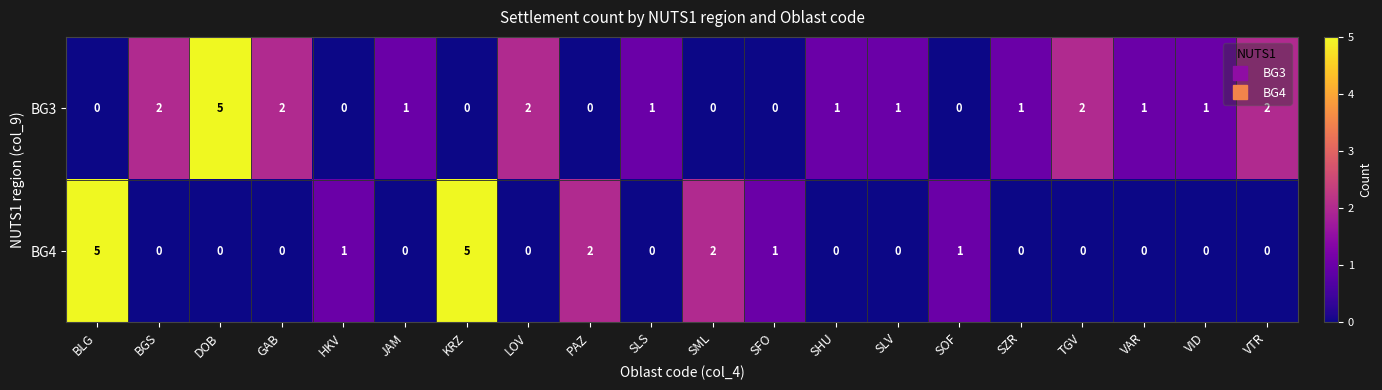

At TGV, list the series in order from largest to smallest.

BG3, BG4